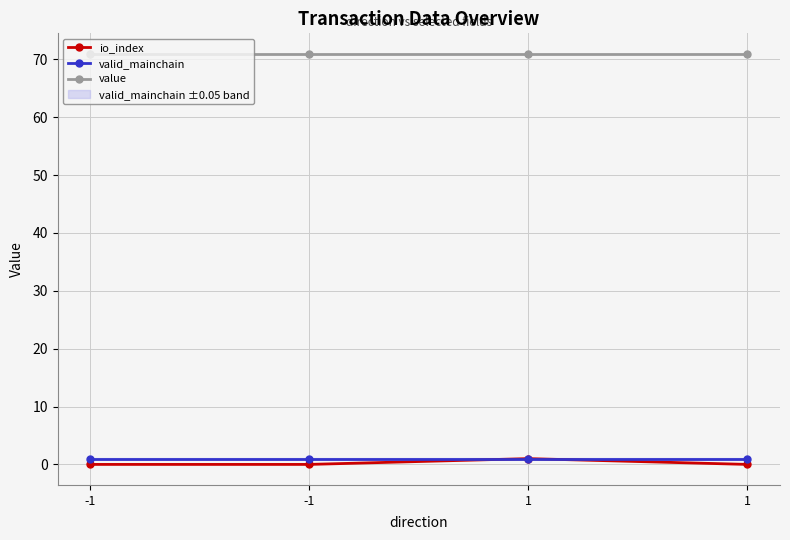

Is it true that io_index equals 0.6 at -1?

False